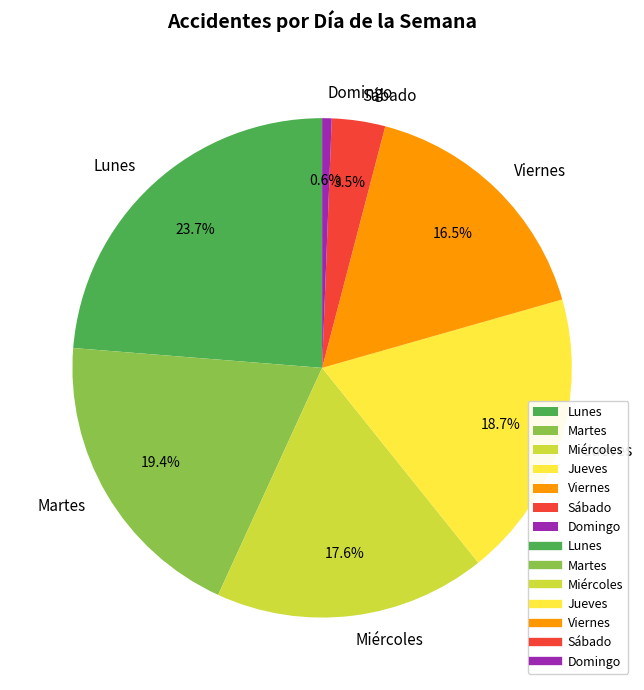

To the nearest percent, what is the average slice percentage?

14%